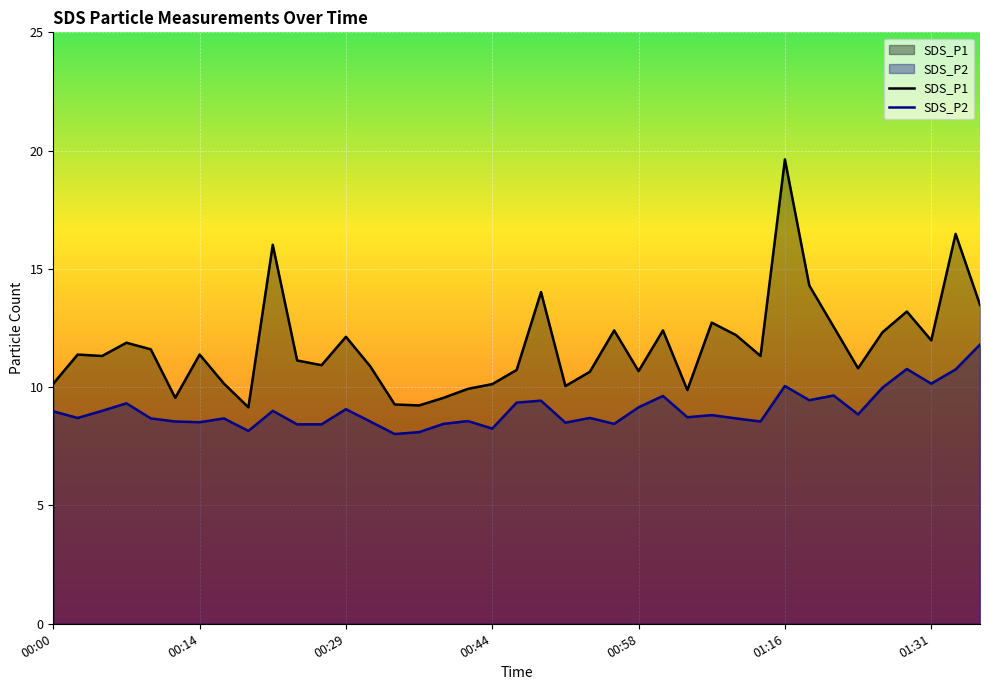

Which series has the largest total across all categories?

SDS_P1